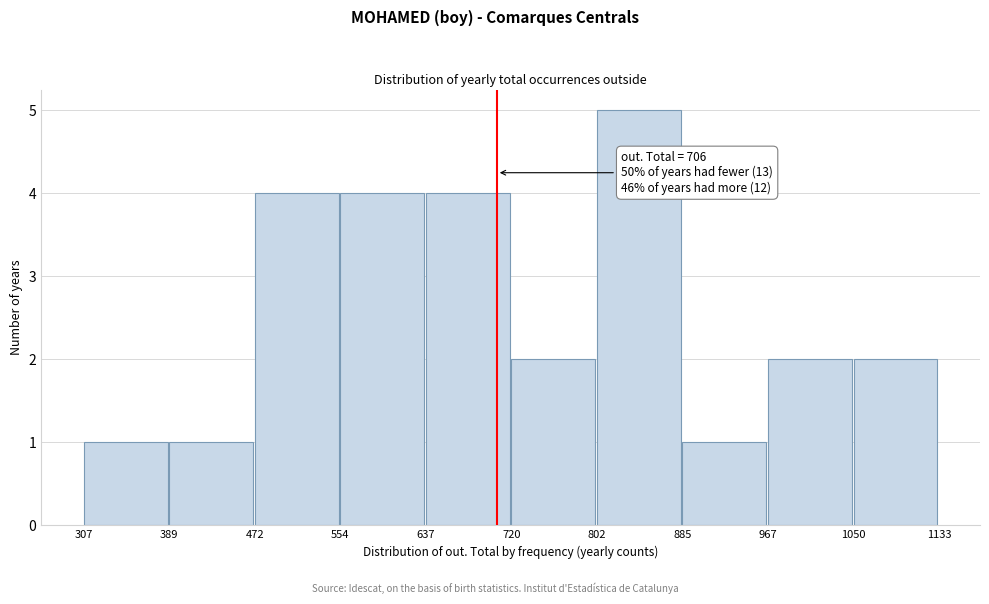

Over which range of the x-axis is the bar tallest?

802 to 885